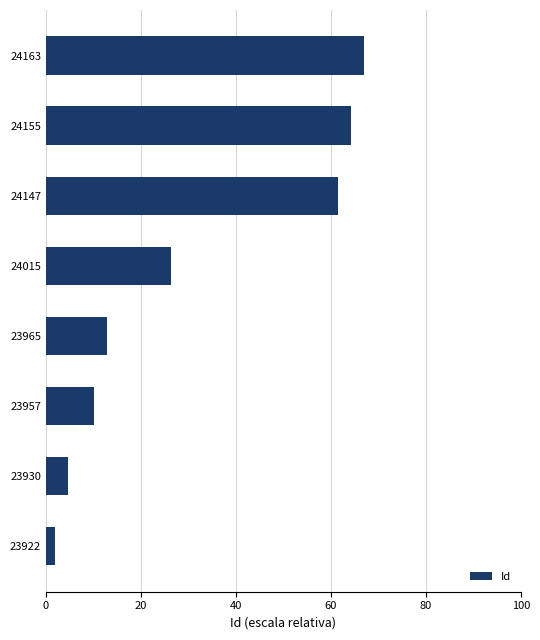

What is the change in value from 23922 to 24015?

+24.4